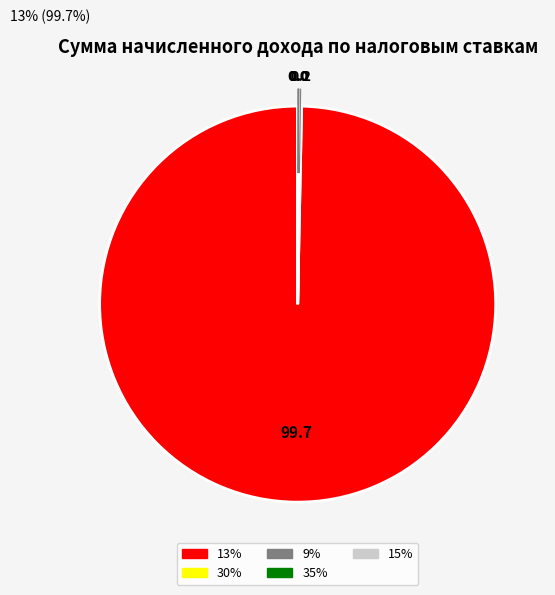

The 13% slice represents 100% of the pie. True or false?

True